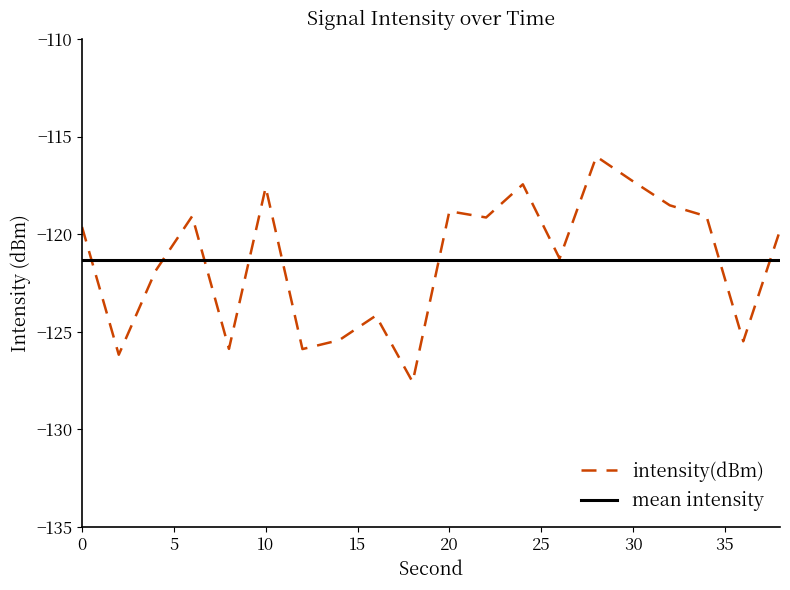

What is the highest value of the intensity(dBm) series?

-116.0